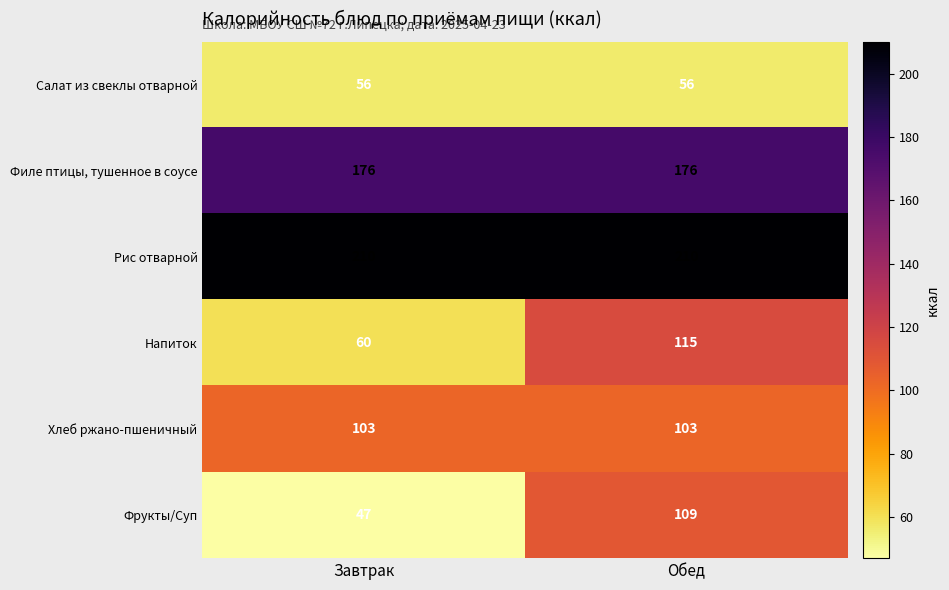

Reading left to right, transcribe all the data shown in this chart.

Салат из свеклы отварной: 56	56
Филе птицы, тушенное в соусе: 176	176
Рис отварной: 210	210
Напиток: 60	115
Хлеб ржано-пшеничный: 103	103
Фрукты/Суп: 47	109